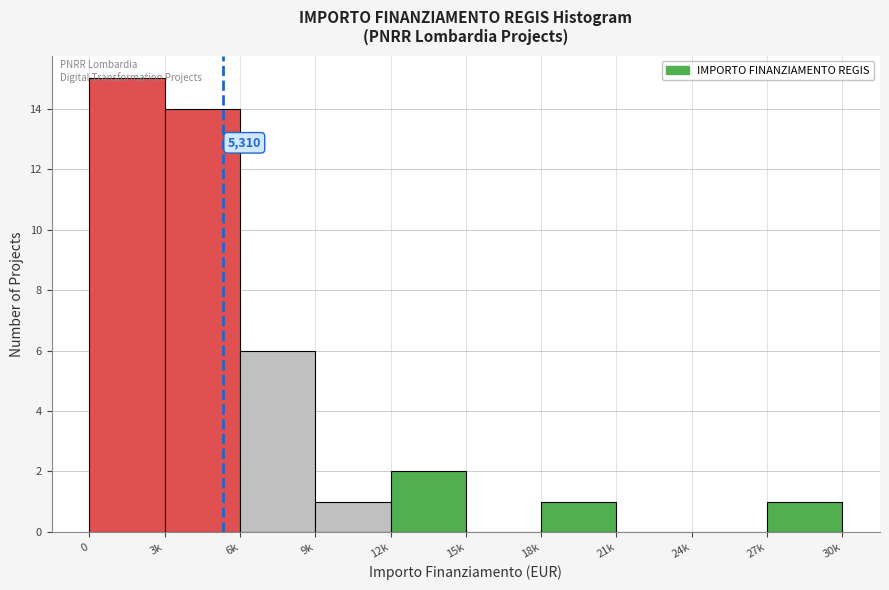

What is the sum of all values?

40